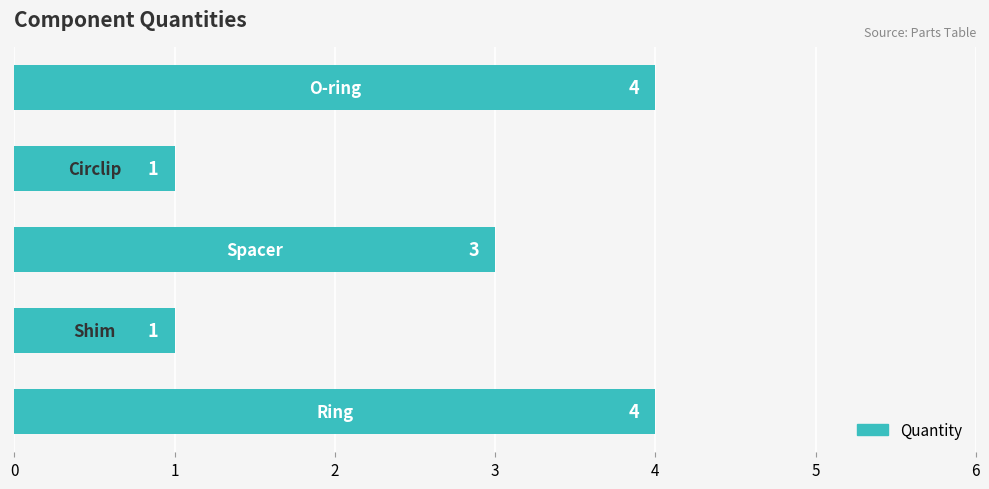

What is the difference between the maximum and minimum values?

3